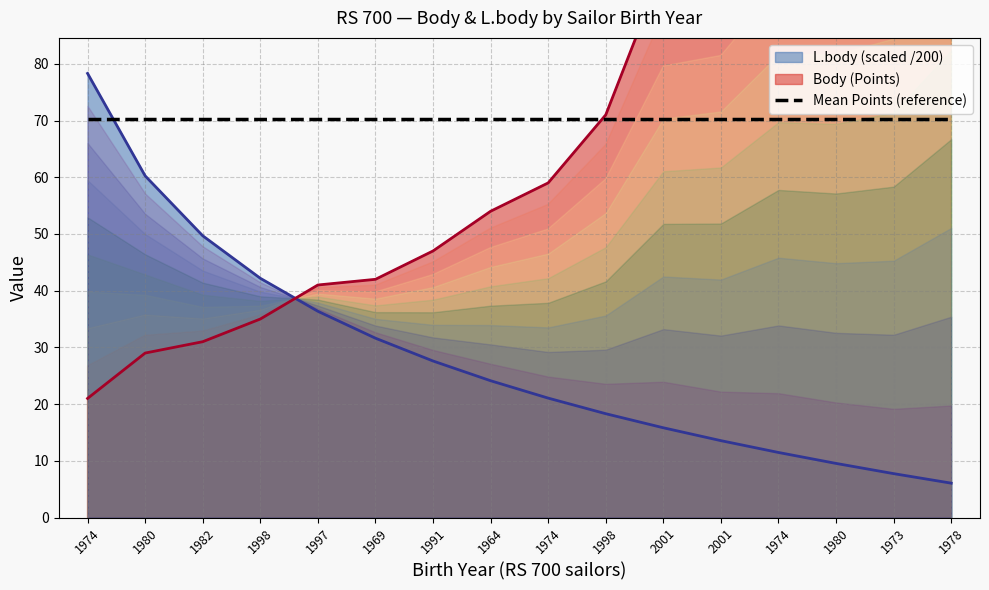

True or false: Body has more than 0 interior local peaks.

False